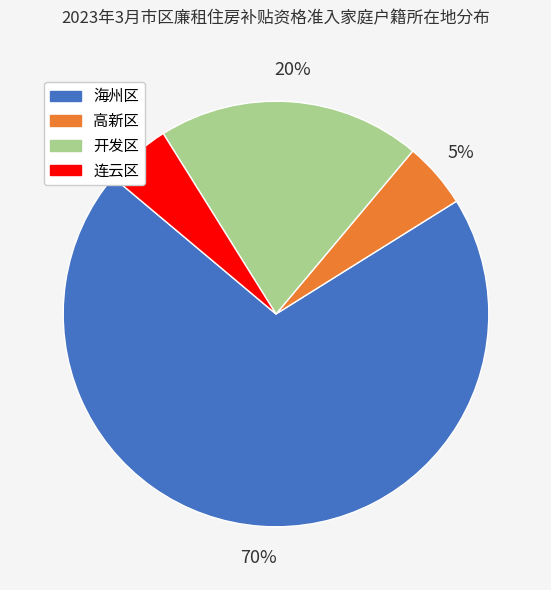

Is it true that 开发区 is 20% of the pie?

True